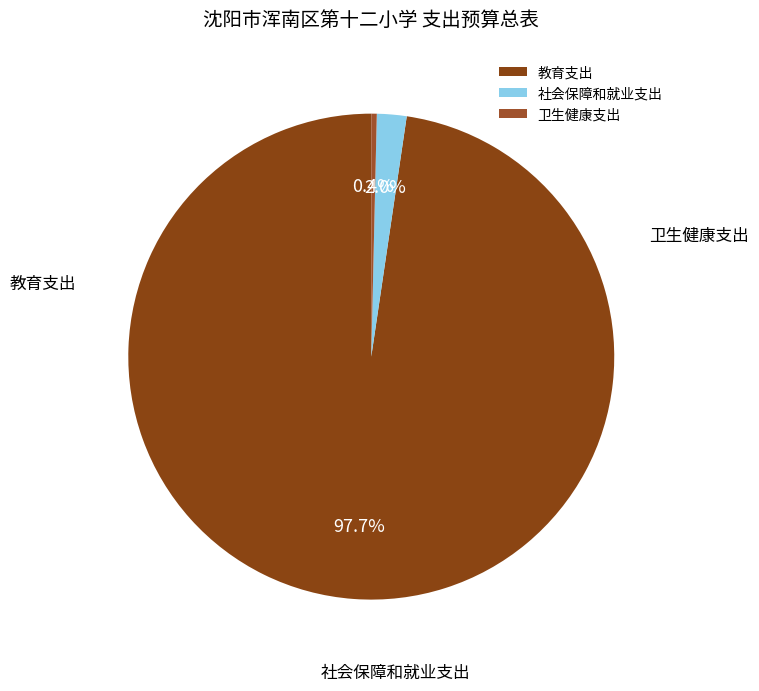

To the nearest percent, what is the combined percentage of 教育支出 and 卫生健康支出?

98%